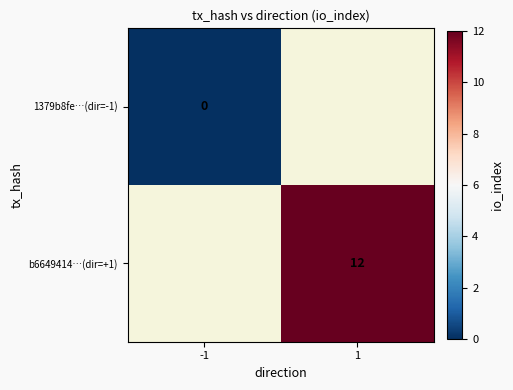

The value of b6649414…(dir=+1) at 1 is 18. True or false?

False